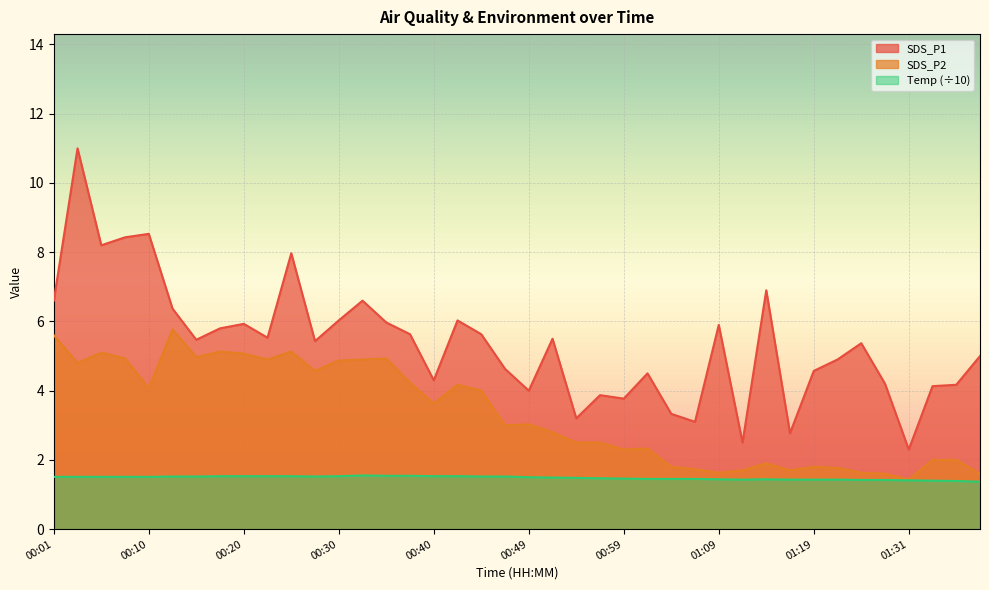

Reading right to left, extract all data points from this chart.

SDS_P1: 01:39=5.0	01:36=4.2	01:34=4.1	01:31=2.3	01:29=4.2	01:26=5.4	01:24=4.9	01:19=4.6	01:16=2.8	01:14=6.9	01:11=2.5	01:09=5.9	01:07=3.1	01:04=3.3	01:02=4.5	00:59=3.8	00:57=3.9	00:54=3.2	00:52=5.5	00:49=4.0	00:47=4.6	00:45=5.6	00:42=6.0	00:40=4.3	00:37=5.6	00:35=6.0	00:32=6.6	00:30=6.0	00:27=5.4	00:25=8.0	00:23=5.5	00:20=5.9	00:18=5.8	00:15=5.5	00:13=6.4	00:10=8.5	00:08=8.4	00:06=8.2	00:03=11.0	00:01=6.6
SDS_P2: 01:39=1.6	01:36=2.0	01:34=2.0	01:31=1.4	01:29=1.6	01:26=1.6	01:24=1.8	01:19=1.8	01:16=1.7	01:14=1.9	01:11=1.7	01:09=1.6	01:07=1.7	01:04=1.8	01:02=2.3	00:59=2.3	00:57=2.5	00:54=2.5	00:52=2.8	00:49=3.0	00:47=3.0	00:45=4.0	00:42=4.2	00:40=3.6	00:37=4.2	00:35=4.9	00:32=4.9	00:30=4.9	00:27=4.6	00:25=5.1	00:23=4.9	00:20=5.1	00:18=5.1	00:15=5.0	00:13=5.8	00:10=4.1	00:08=4.9	00:06=5.1	00:03=4.8	00:01=5.6
Temp: 01:39=1.4	01:36=1.4	01:34=1.4	01:31=1.4	01:29=1.4	01:26=1.4	01:24=1.4	01:19=1.4	01:16=1.4	01:14=1.4	01:11=1.4	01:09=1.4	01:07=1.4	01:04=1.4	01:02=1.4	00:59=1.5	00:57=1.5	00:54=1.5	00:52=1.5	00:49=1.5	00:47=1.5	00:45=1.5	00:42=1.5	00:40=1.5	00:37=1.5	00:35=1.5	00:32=1.6	00:30=1.5	00:27=1.5	00:25=1.5	00:23=1.5	00:20=1.5	00:18=1.5	00:15=1.5	00:13=1.5	00:10=1.5	00:08=1.5	00:06=1.5	00:03=1.5	00:01=1.5